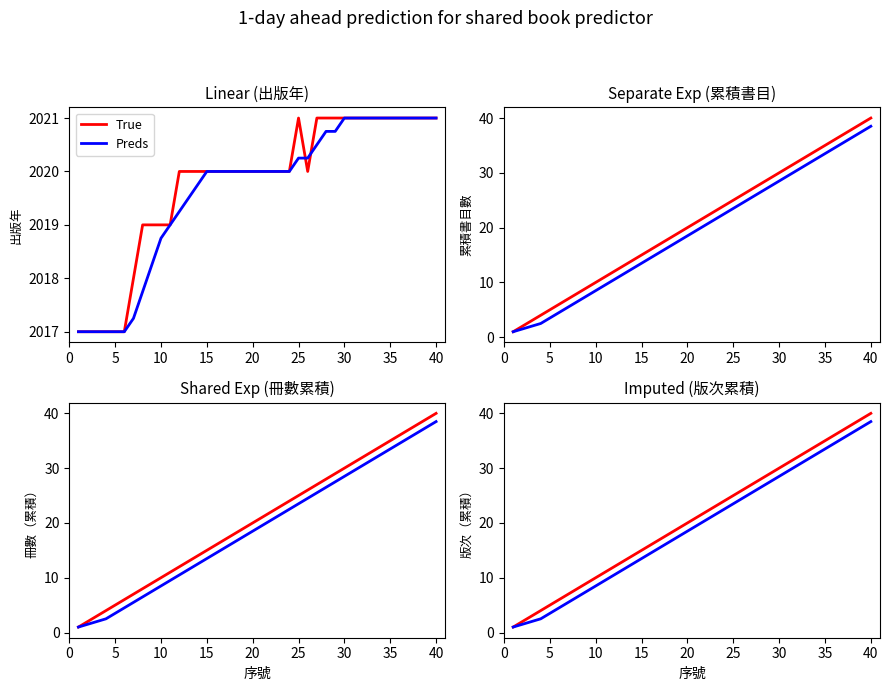

What is the lowest value of the True series?

1.0